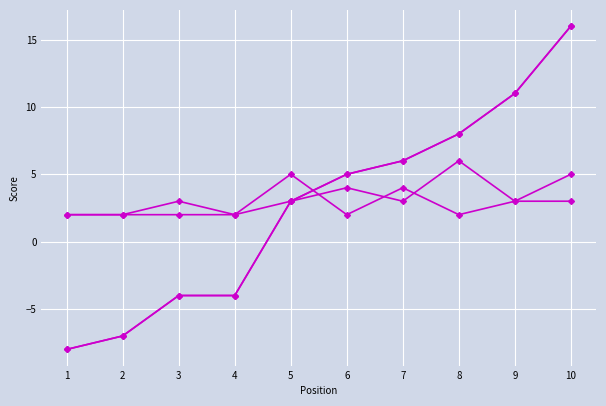

Is this an area chart (filled region under the line)?

No